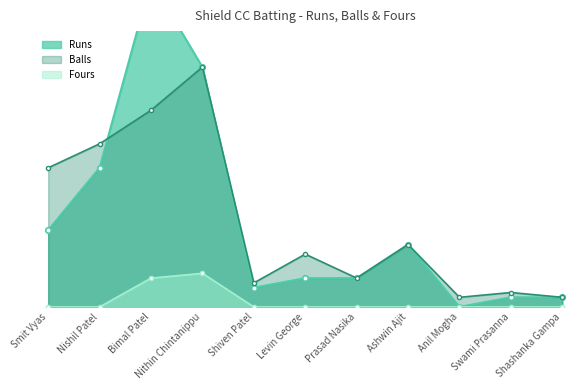

How many interior local peaks does the Fours series have?

1